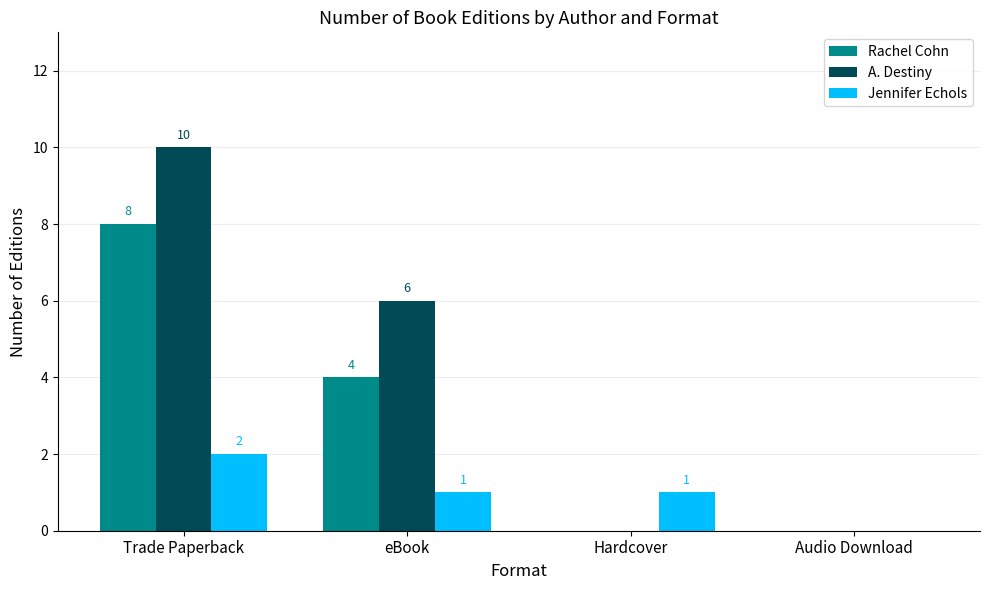

What is the highest value of the A. Destiny series?

10